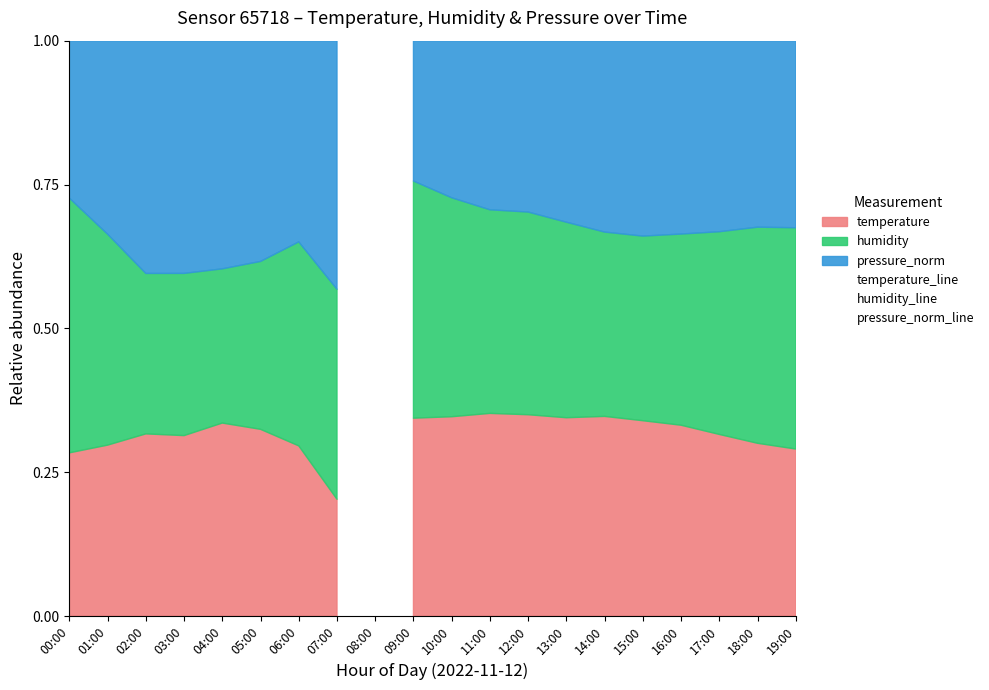

What is the label of the 14th point from the right?

06:00